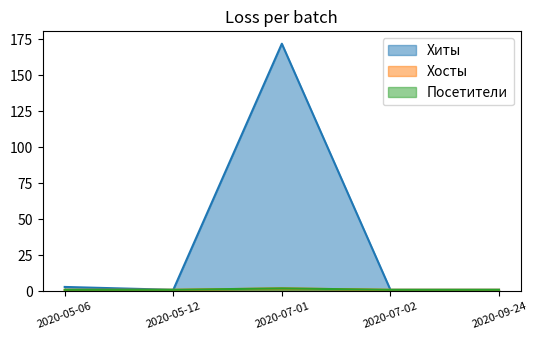

What are all the series names shown in the legend?

Хиты, Хосты, Посетители